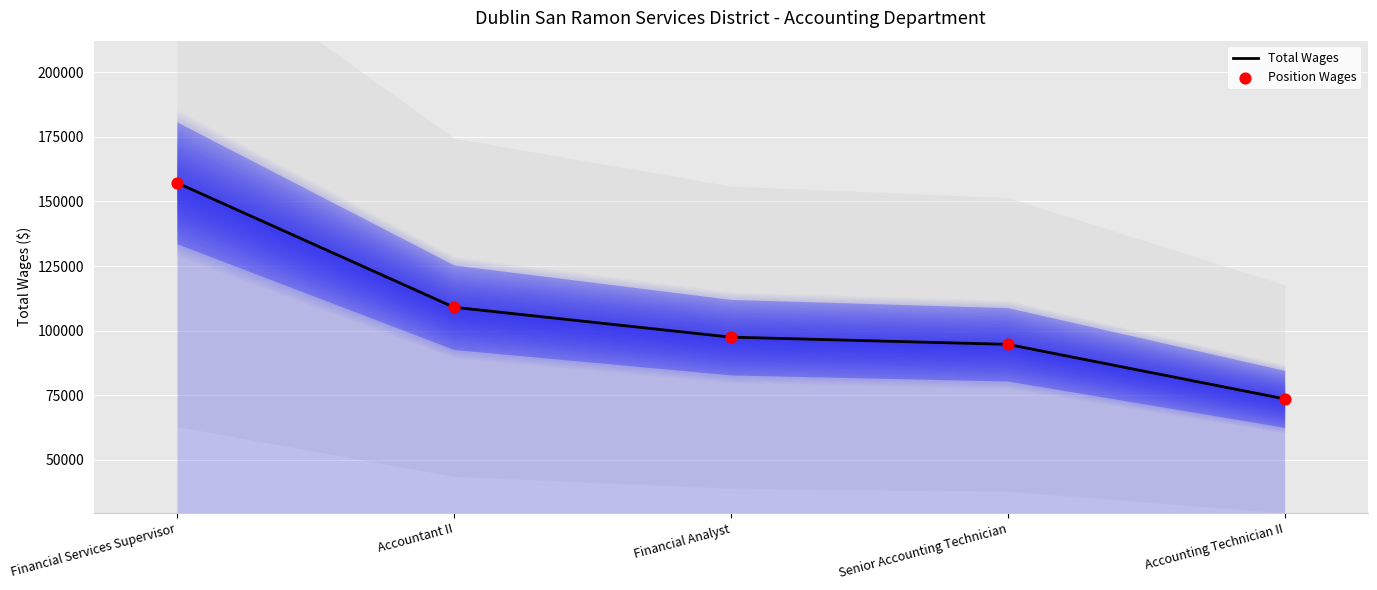

Which series has the largest total across all categories?

Total Wages